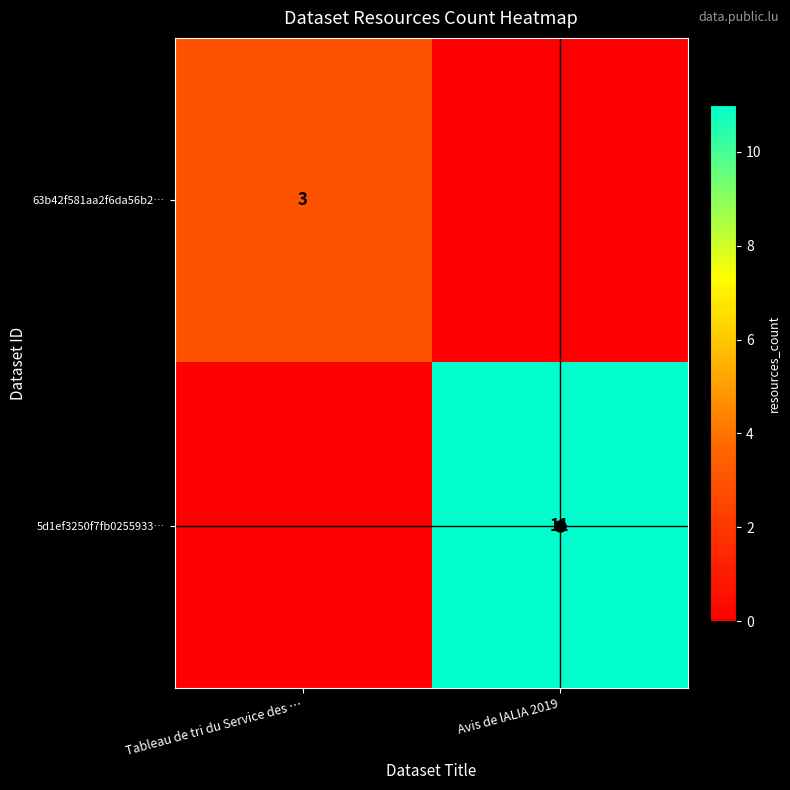

The value of 63b42f581aa2f6da56b2… at Tableau de tri du Service des … is 1. True or false?

False